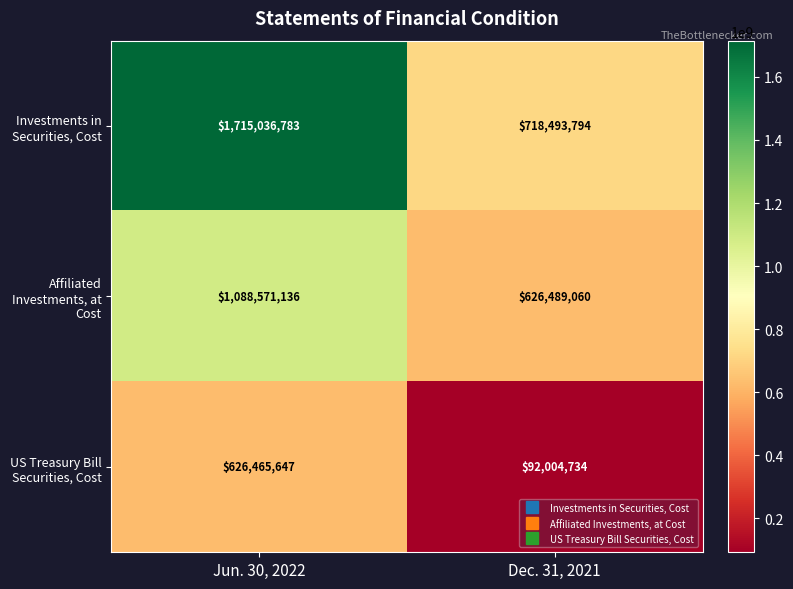

Which series has the largest range (max minus min)?

Investments in Securities, Cost